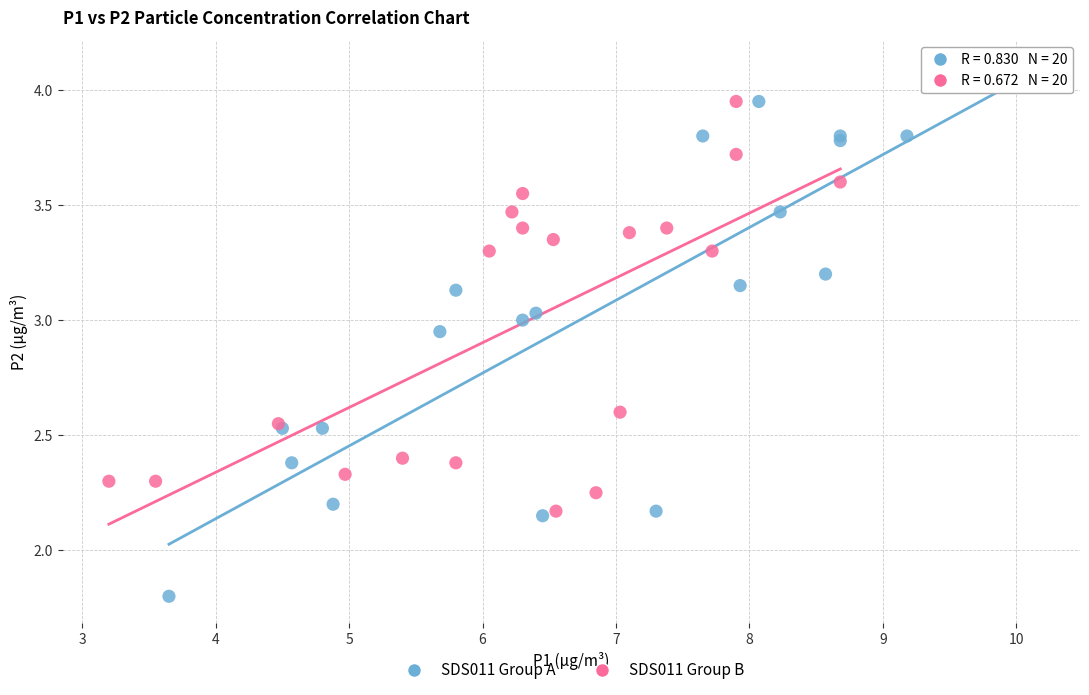

Which series has the widest spread of Y values?

SDS011 Group A